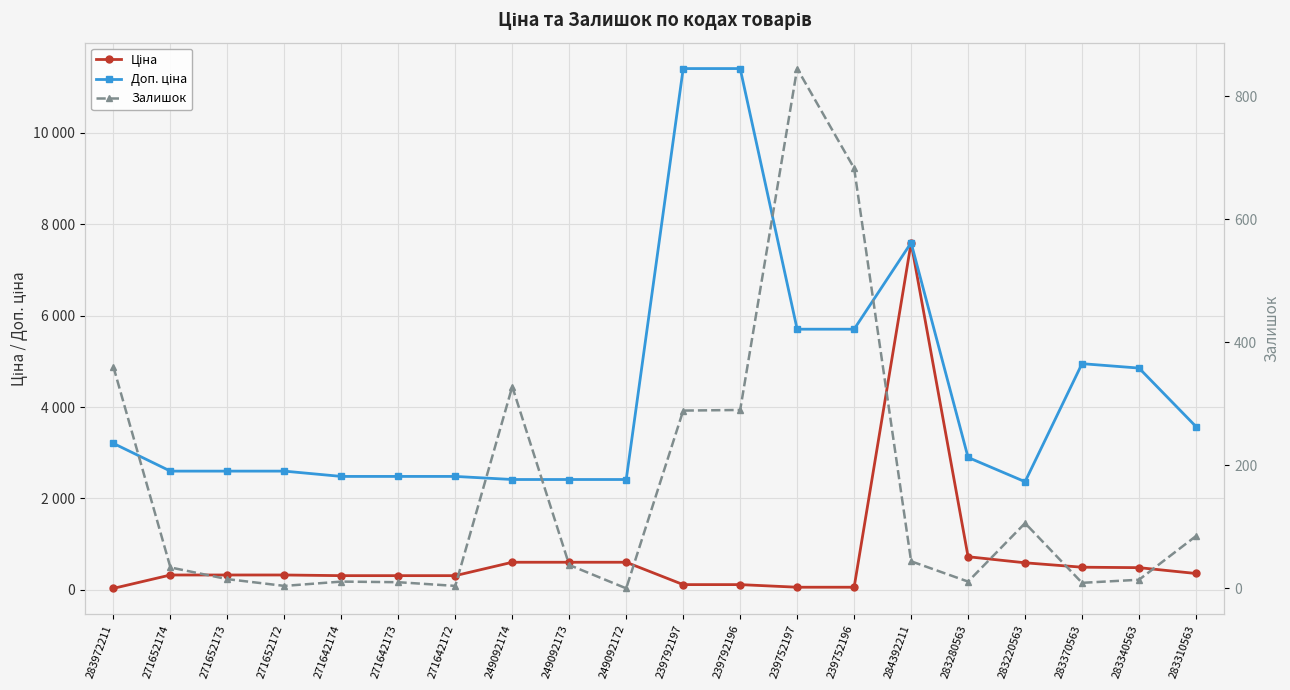

Which series has the largest range (max minus min)?

Доп. ціна